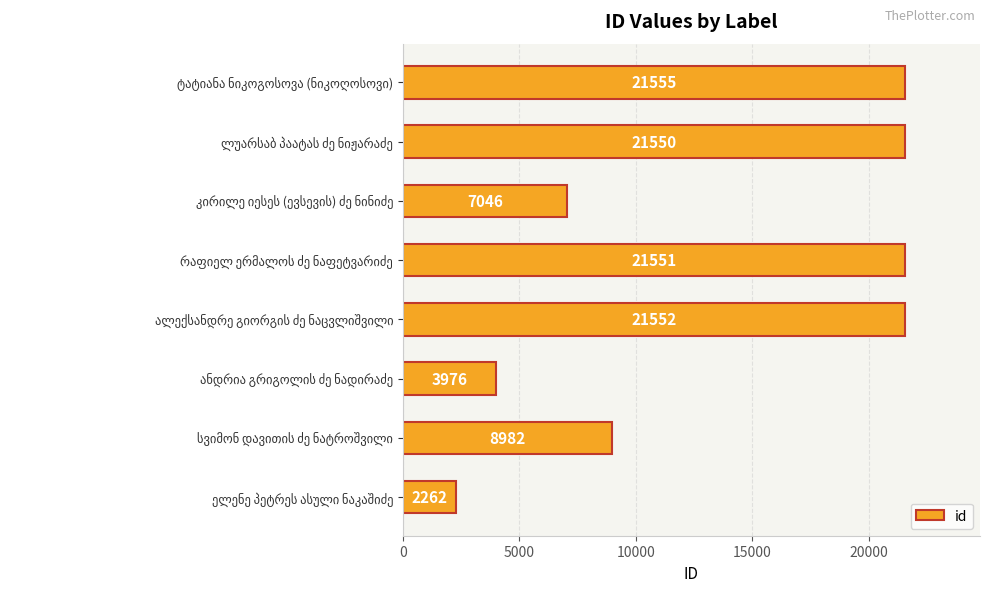

What is the greatest value displayed?

21555